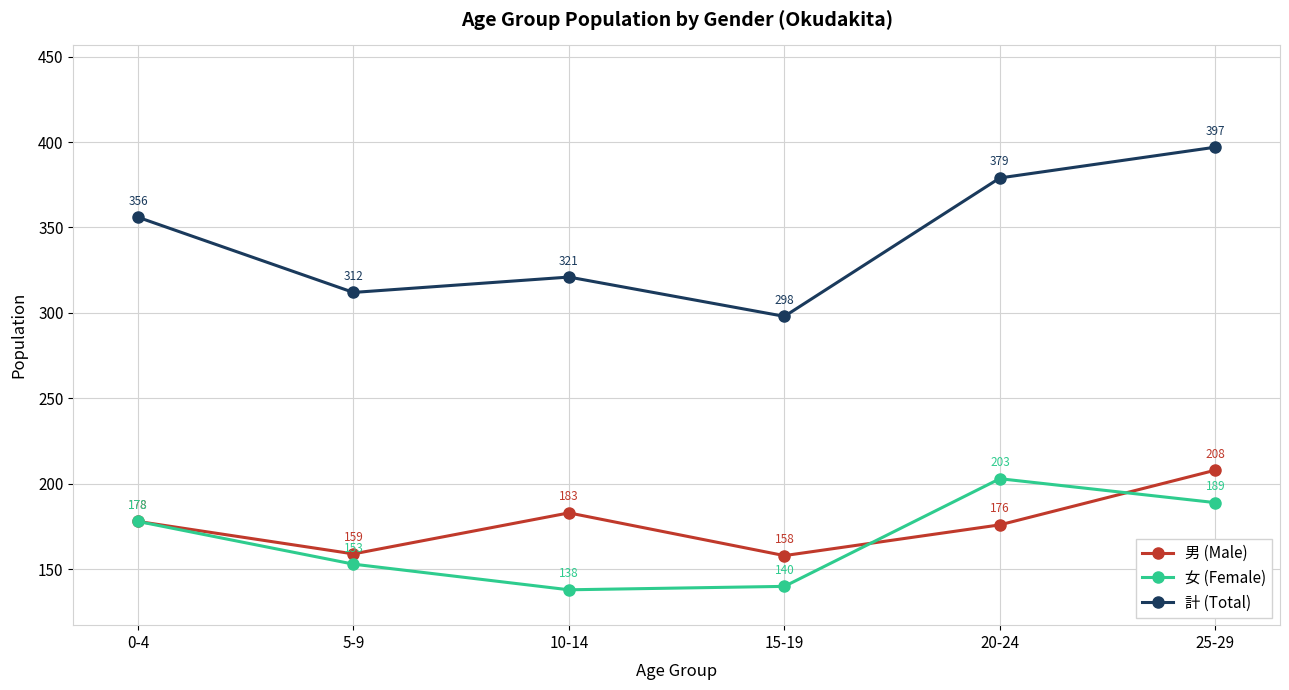

Which series has the largest range (max minus min)?

計 (Total)